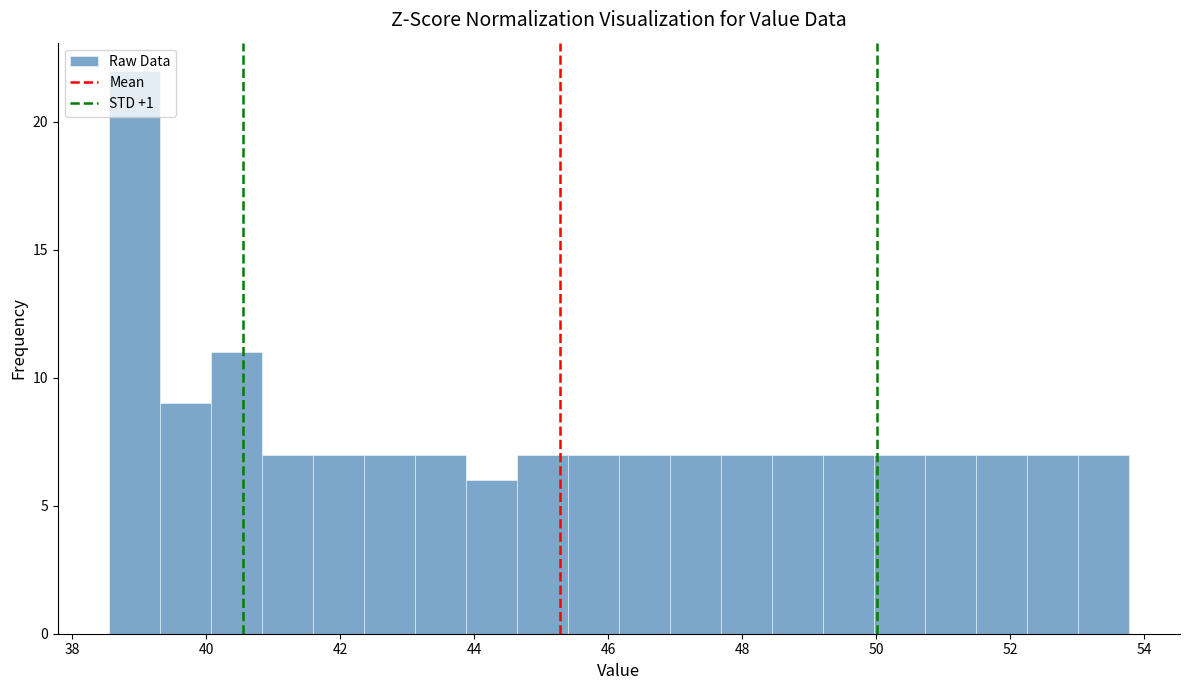

Read against the x-axis, roughly where is the centre of the tallest bar?

39.0